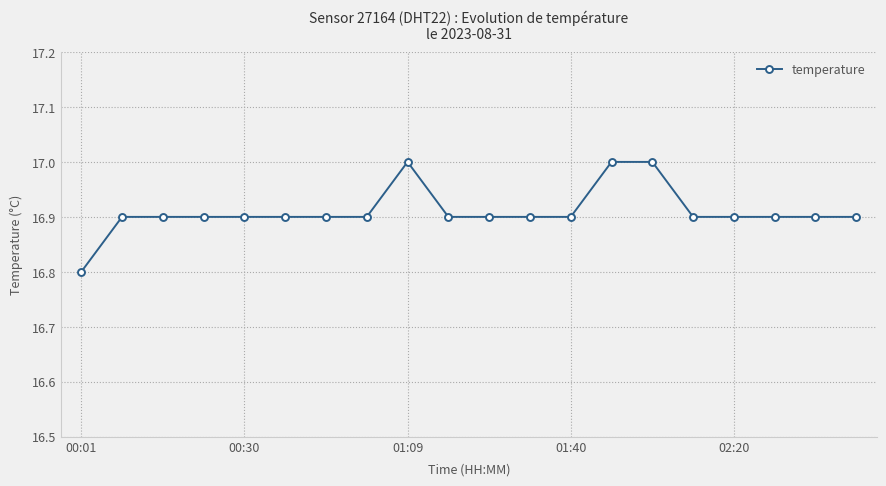

What is the smallest value displayed?

16.8